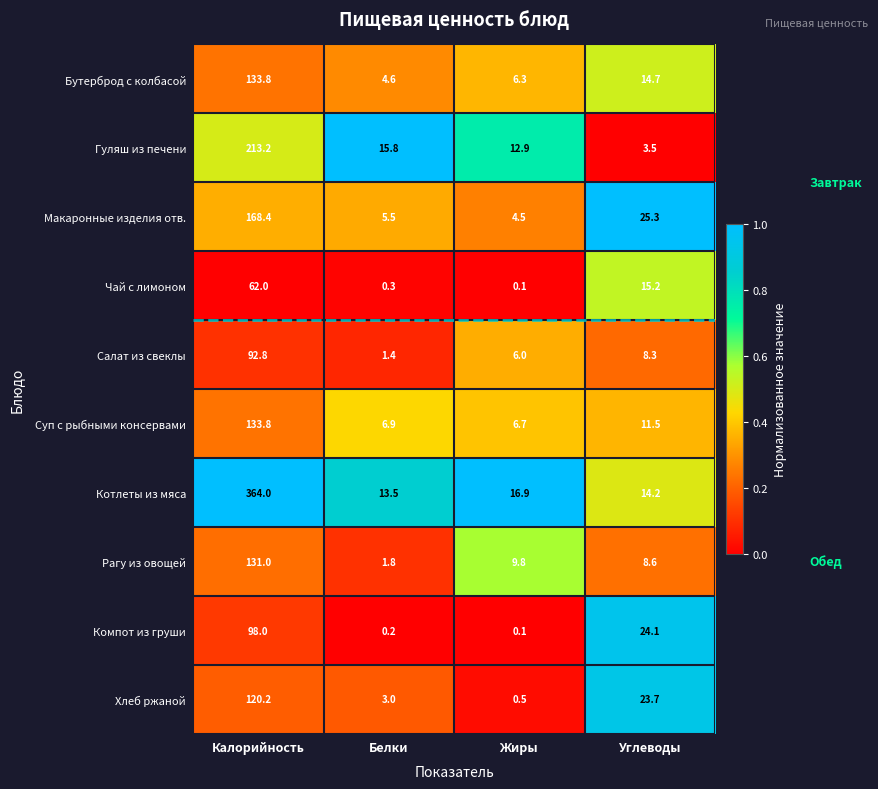

How many series are shown in this chart?

10